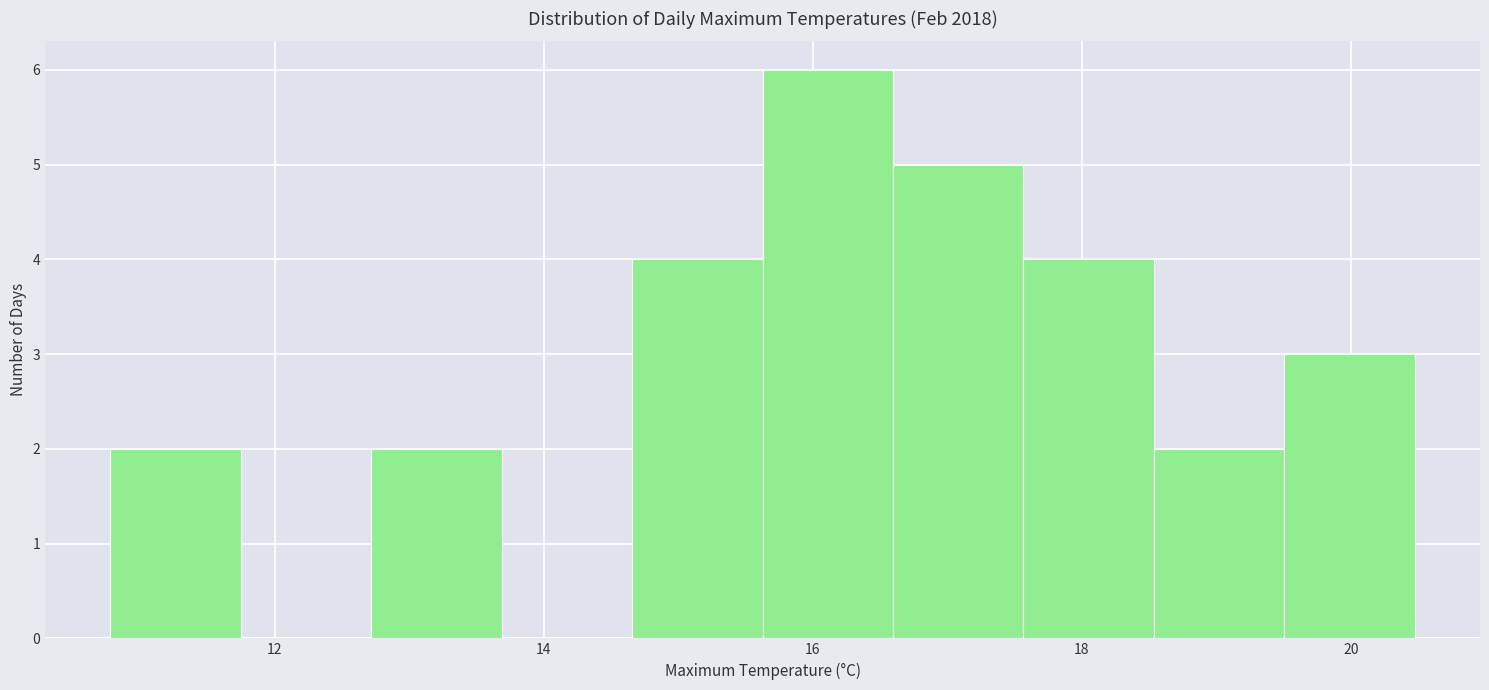

What is the height of the bar covering 18.6 to 19.6 on the x-axis? Neither the bar edges nor the heights are printed on the chart, so give them approximately, as read against the axes.

2